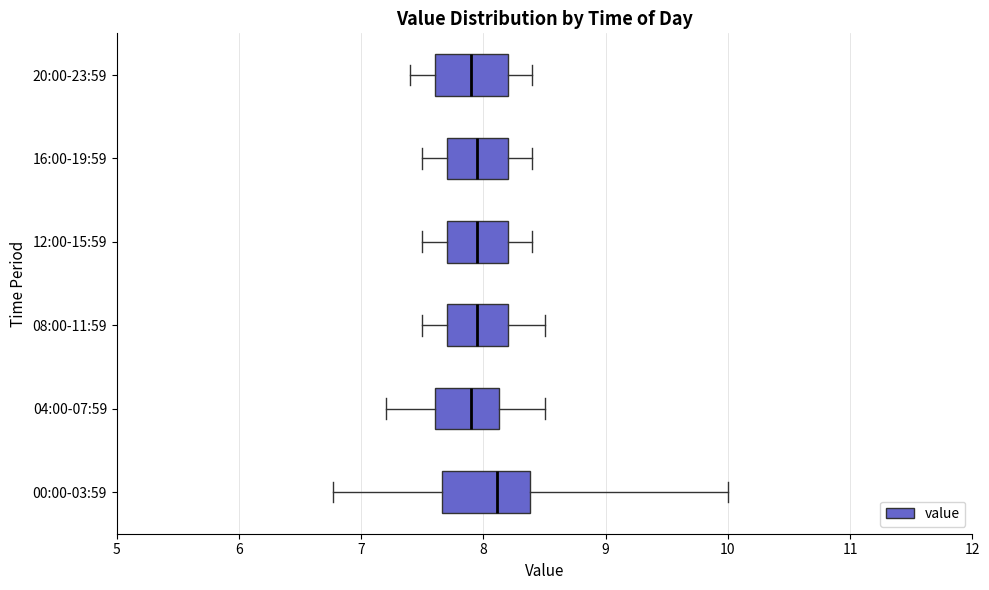

Reading bottom to top, transcribe this box plot: for each box, give where its median line is, the range the box spans, and where its two whiskers end, as read against the x-axis. The values are not printed on the chart, so give them approximately, as read against the axis.

00:00-03:59: median 8.1, box 7.7 to 8.4, whiskers 6.8 to 10.0
04:00-07:59: median 7.9, box 7.6 to 8.1, whiskers 7.2 to 8.5
08:00-11:59: median 8.0, box 7.7 to 8.2, whiskers 7.5 to 8.5
12:00-15:59: median 8.0, box 7.7 to 8.2, whiskers 7.5 to 8.4
16:00-19:59: median 8.0, box 7.7 to 8.2, whiskers 7.5 to 8.4
20:00-23:59: median 7.9, box 7.6 to 8.2, whiskers 7.4 to 8.4